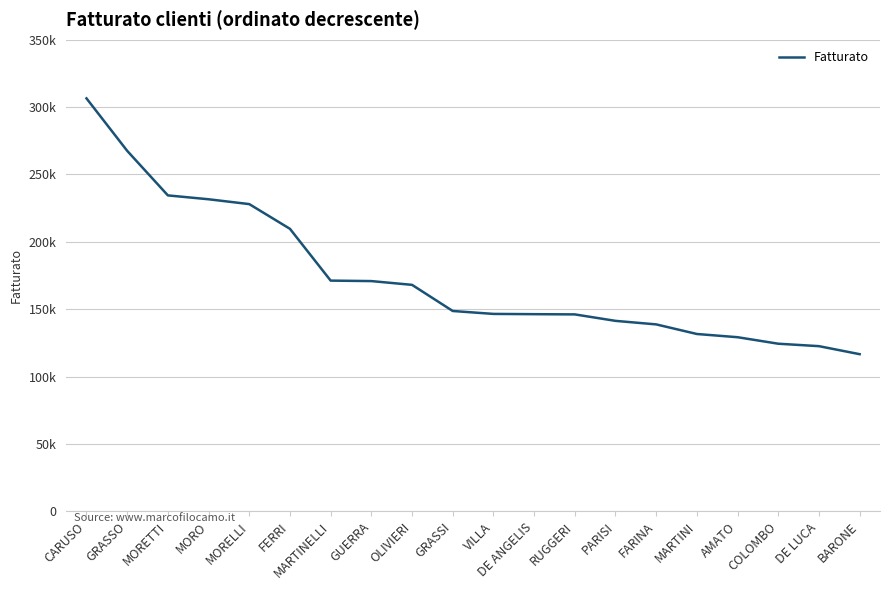

What is the change in value from MORO to GRASSI?

-82898